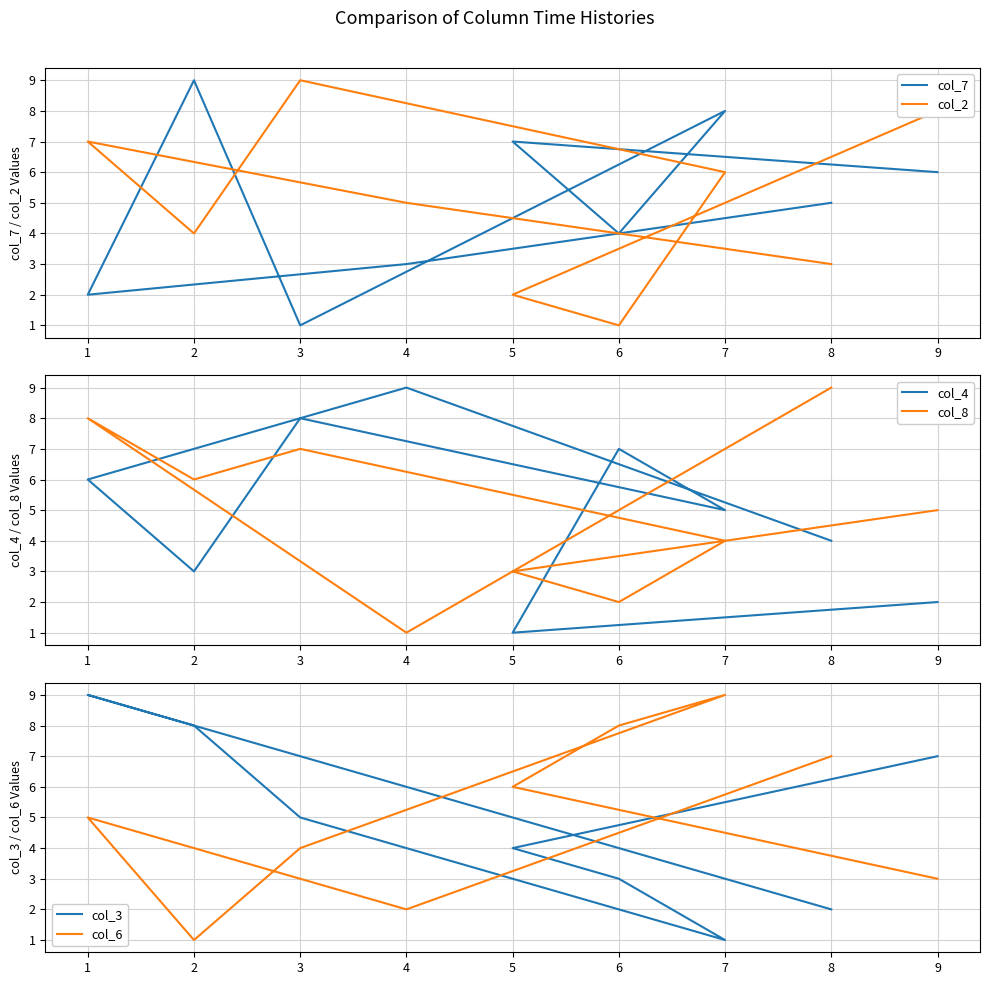

Which series has the largest range (max minus min)?

col_7